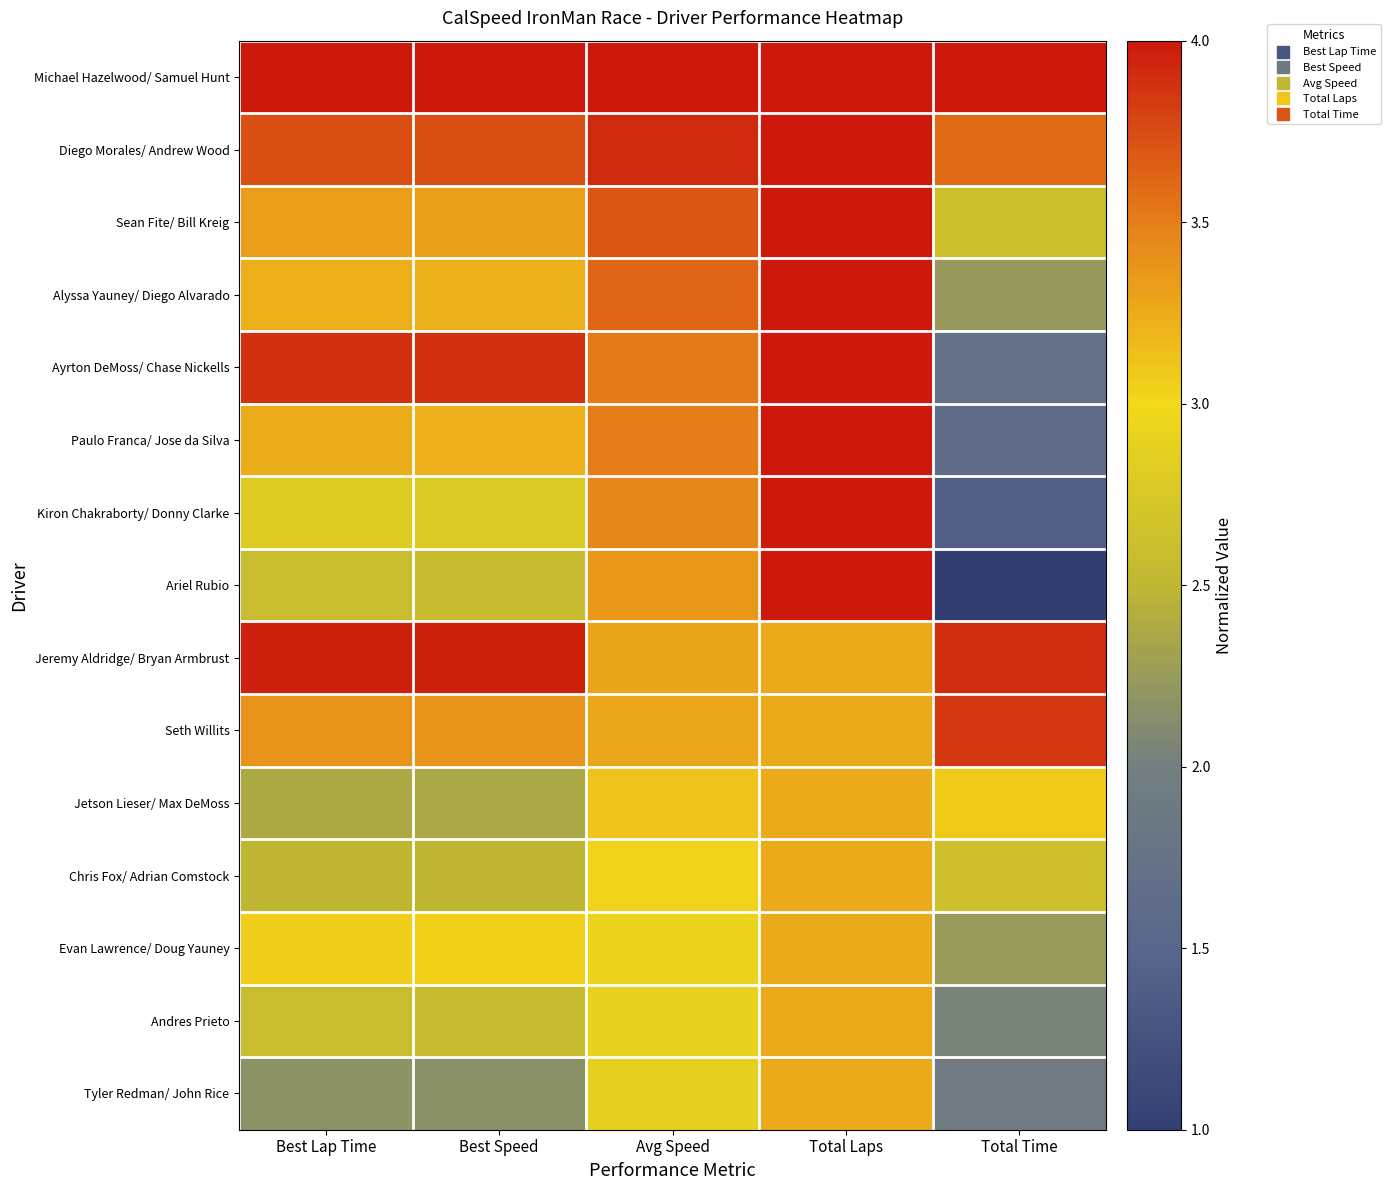

Reading right to left, list all the values displayed in this chart.

Michael Hazelwood/ Samuel Hunt: Total Time=4.0	Total Laps=4.0	Avg Speed=4.0	Best Speed=4.0	Best Lap Time=4.0
Diego Morales/ Andrew Wood: Total Time=3.6	Total Laps=4.0	Avg Speed=3.9	Best Speed=3.7	Best Lap Time=3.7
Sean Fite/ Bill Kreig: Total Time=2.6	Total Laps=4.0	Avg Speed=3.7	Best Speed=3.3	Best Lap Time=3.3
Alyssa Yauney/ Diego Alvarado: Total Time=2.2	Total Laps=4.0	Avg Speed=3.6	Best Speed=3.2	Best Lap Time=3.2
Ayrton DeMoss/ Chase Nickells: Total Time=1.7	Total Laps=4.0	Avg Speed=3.5	Best Speed=3.9	Best Lap Time=3.9
Paulo Franca/ Jose da Silva: Total Time=1.6	Total Laps=4.0	Avg Speed=3.5	Best Speed=3.2	Best Lap Time=3.2
Kiron Chakraborty/ Donny Clarke: Total Time=1.4	Total Laps=4.0	Avg Speed=3.4	Best Speed=2.8	Best Lap Time=2.8
Ariel Rubio: Total Time=1.0	Total Laps=4.0	Avg Speed=3.4	Best Speed=2.6	Best Lap Time=2.6
Jeremy Aldridge/ Bryan Armbrust: Total Time=3.9	Total Laps=3.2	Avg Speed=3.3	Best Speed=4.0	Best Lap Time=4.0
Seth Willits: Total Time=3.8	Total Laps=3.2	Avg Speed=3.3	Best Speed=3.4	Best Lap Time=3.4
Jetson Lieser/ Max DeMoss: Total Time=3.1	Total Laps=3.2	Avg Speed=3.1	Best Speed=2.4	Best Lap Time=2.4
Chris Fox/ Adrian Comstock: Total Time=2.6	Total Laps=3.2	Avg Speed=3.0	Best Speed=2.5	Best Lap Time=2.5
Evan Lawrence/ Doug Yauney: Total Time=2.2	Total Laps=3.2	Avg Speed=2.9	Best Speed=3.0	Best Lap Time=3.1
Andres Prieto: Total Time=2.0	Total Laps=3.2	Avg Speed=2.9	Best Speed=2.6	Best Lap Time=2.6
Tyler Redman/ John Rice: Total Time=1.9	Total Laps=3.2	Avg Speed=2.9	Best Speed=2.2	Best Lap Time=2.2